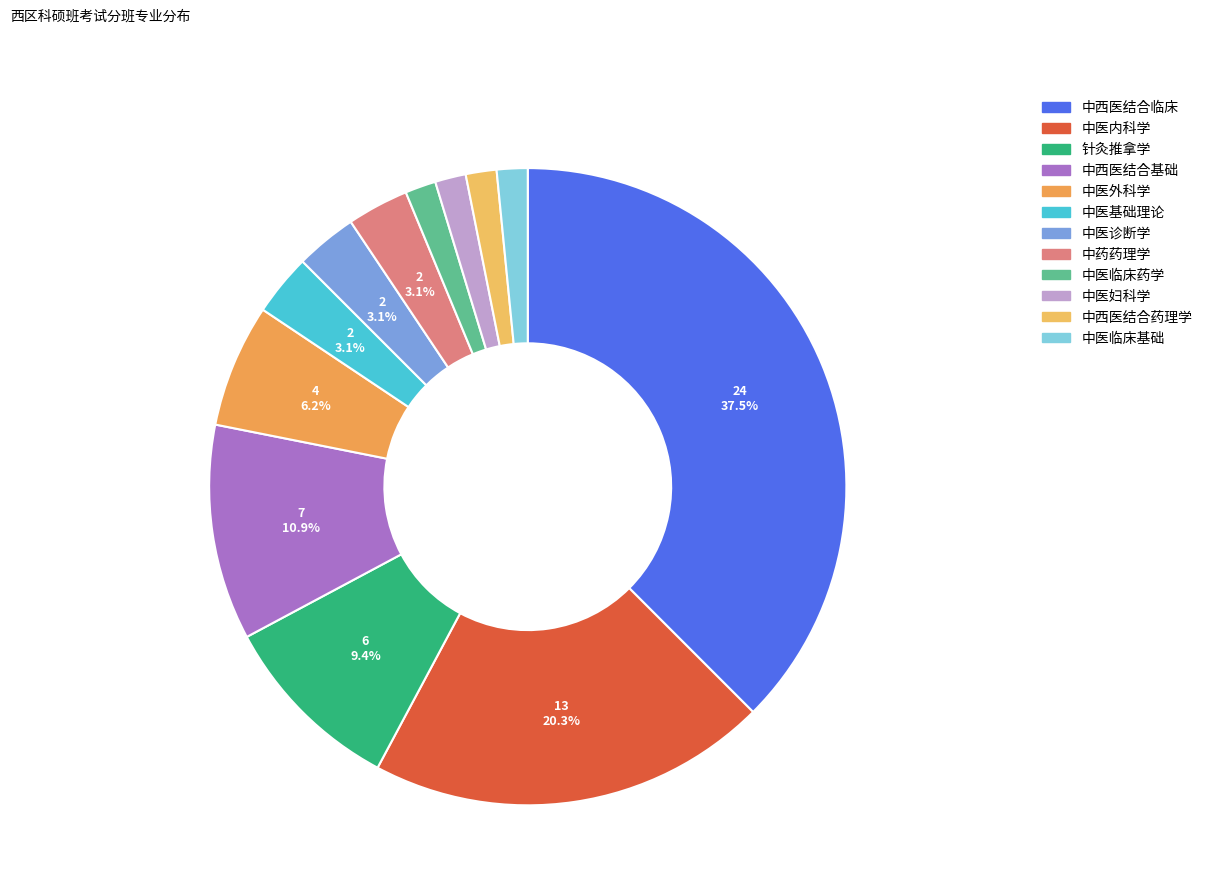

How much of the chart is everything except 中医基础理论?

96.9%